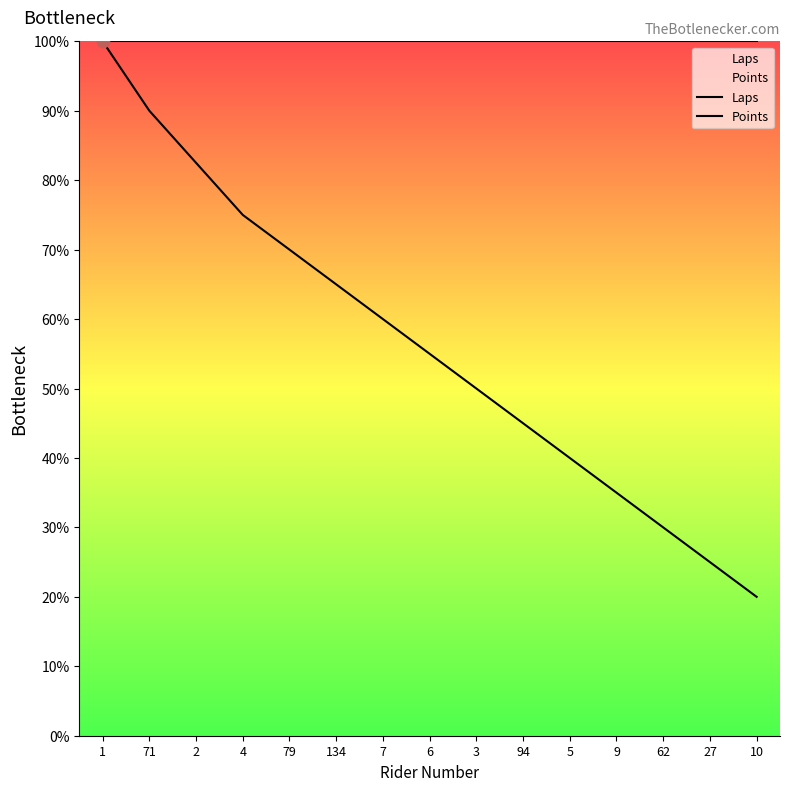

At how many categories does at least one series exceed 85?

15